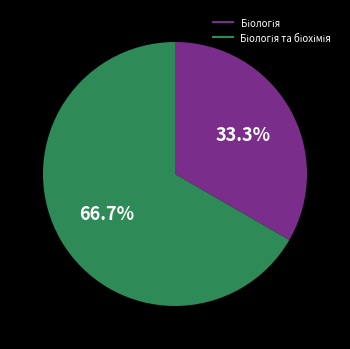

Is there a majority slice in this chart?

Yes